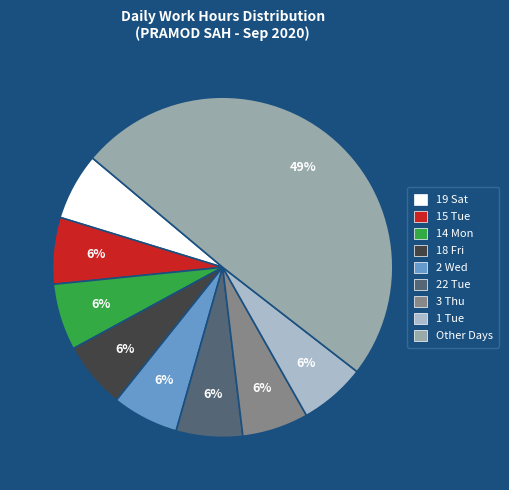

To the nearest percent, what is the average slice percentage?

11%